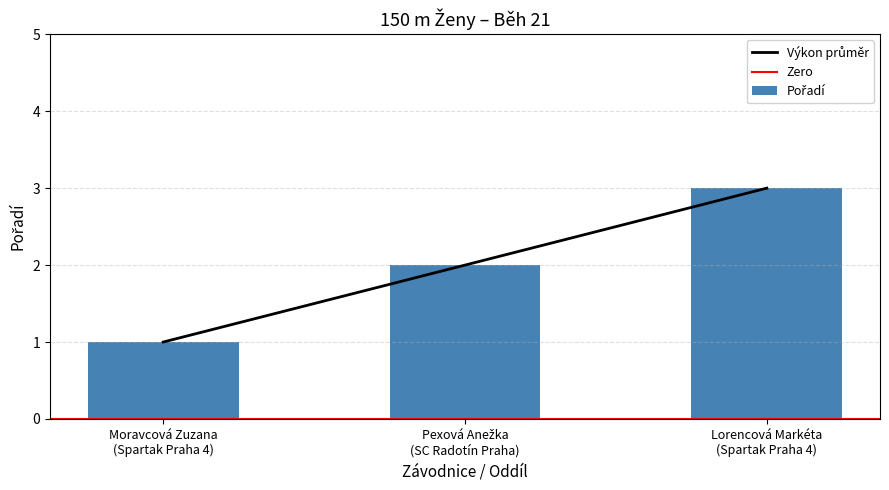

What is the label of the 1st bar from the right?

Lorencová Markéta
(Spartak Praha 4)